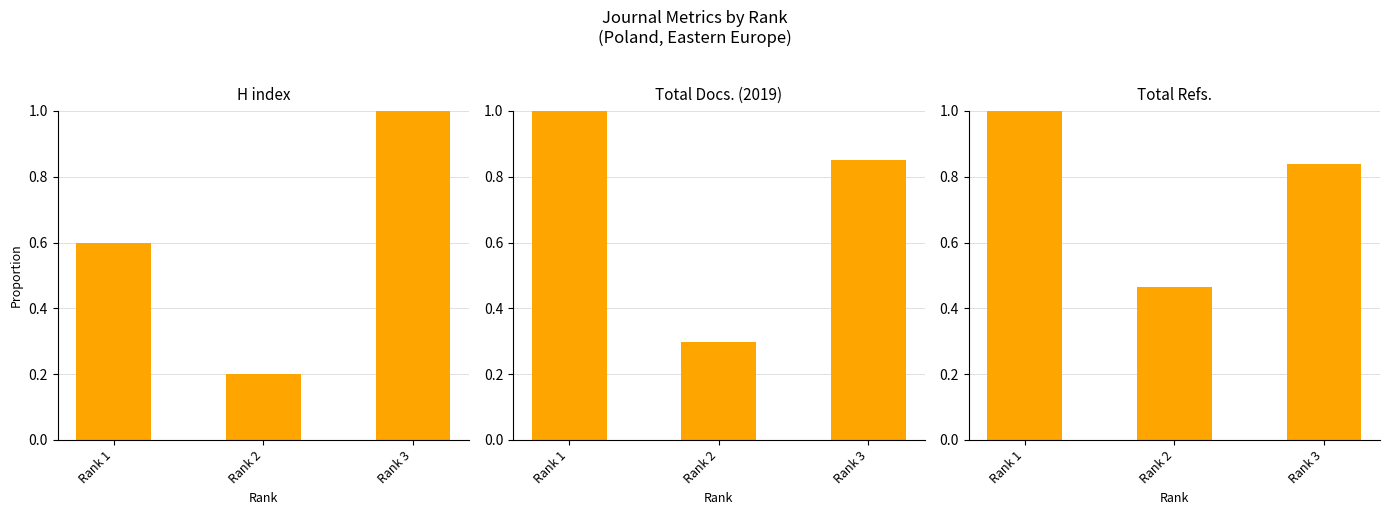

What is the value of the Total Refs. bar at the 2nd from the left?

0.5